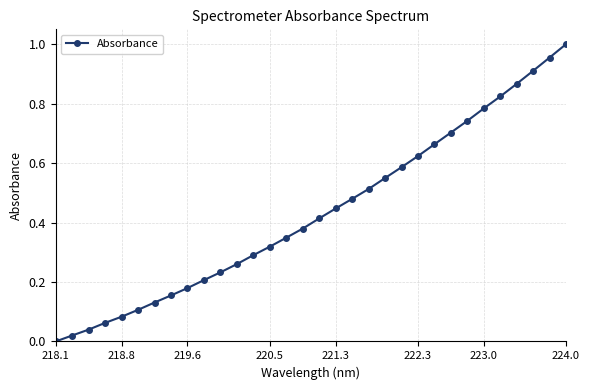

True or false: the data has more than 2 interior local peaks.

False